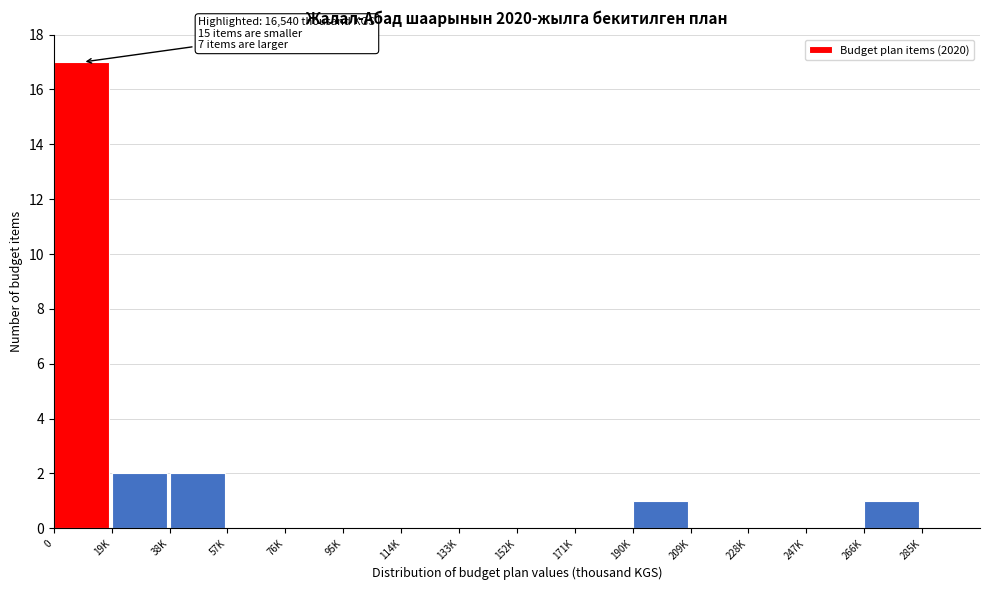

Reading left to right, what are all the values shown in this chart?

0=17	19K=2	38K=2	57K=0	76K=0	95K=0	114K=0	133K=0	152K=0	171K=0	190K=1	209K=0	228K=0	247K=0	266K=1